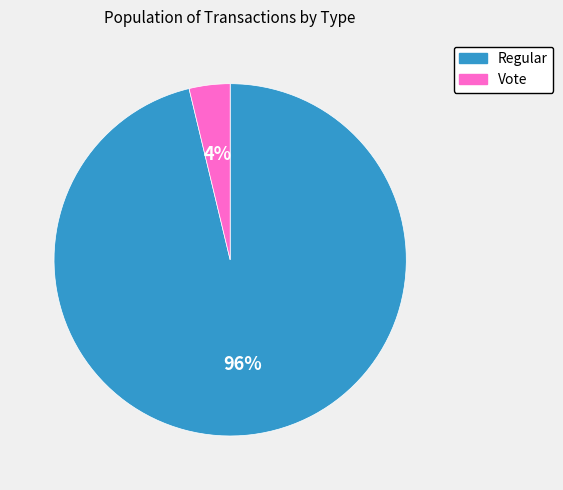

What is the largest slice in the pie chart?

Regular